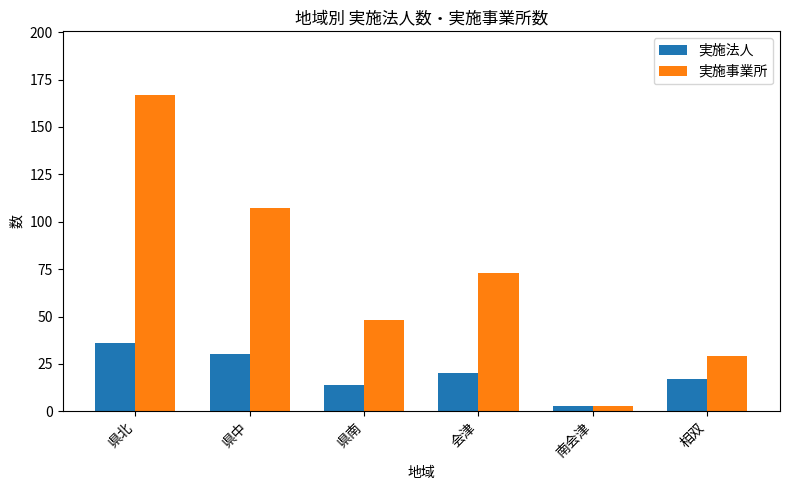

What is the label of the 4th bar from the left?

会津